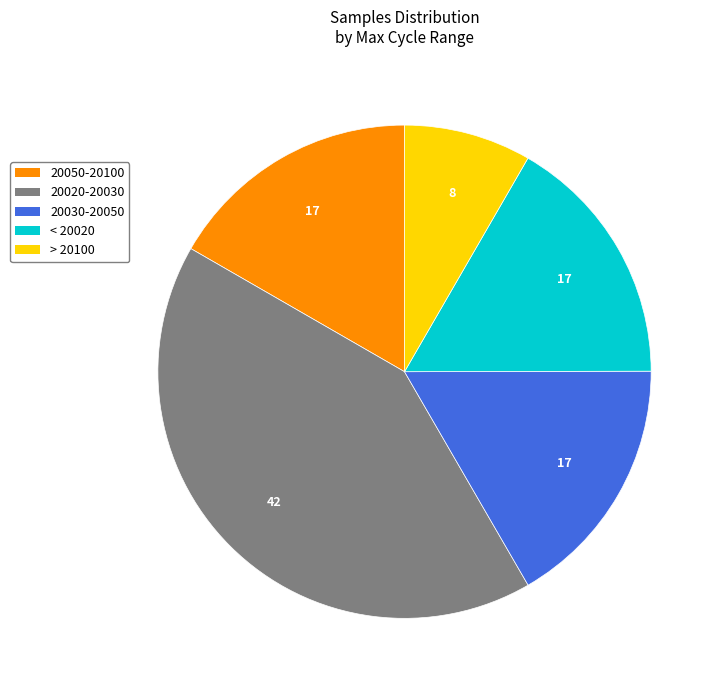

What is the smallest slice in the pie chart?

> 20100